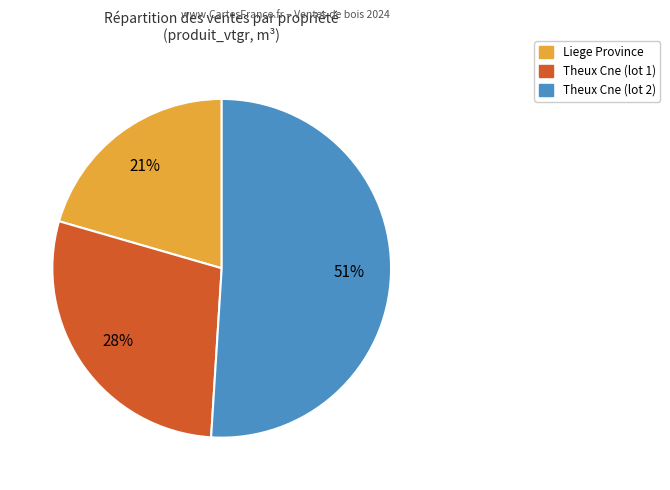

Which slice represents more than half of the pie?

Theux Cne (lot 2)